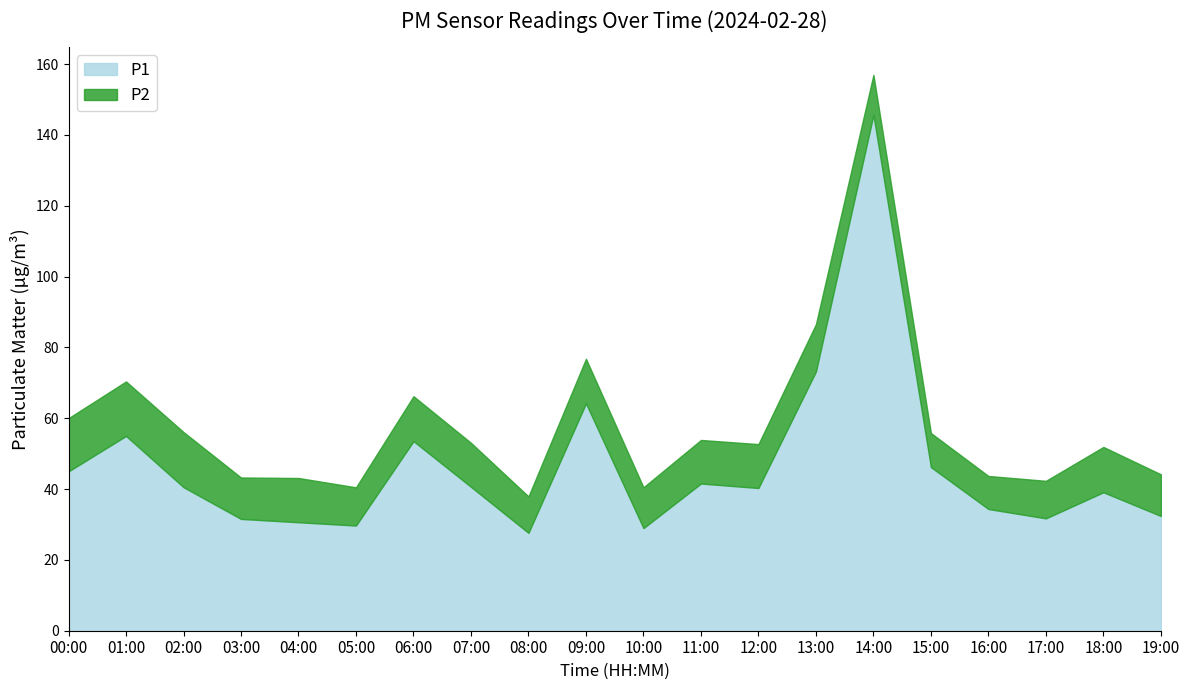

Reading left to right, list all the values displayed in this chart.

00:00=45.0	01:00=55.0	02:00=40.5	03:00=31.6	04:00=30.6	05:00=29.7	06:00=53.5	07:00=40.6	08:00=27.6	09:00=64.2	10:00=29.0	11:00=41.6	12:00=40.3	13:00=73.2	14:00=145.7	15:00=46.2	16:00=34.4	17:00=31.7	18:00=39.1	19:00=32.4